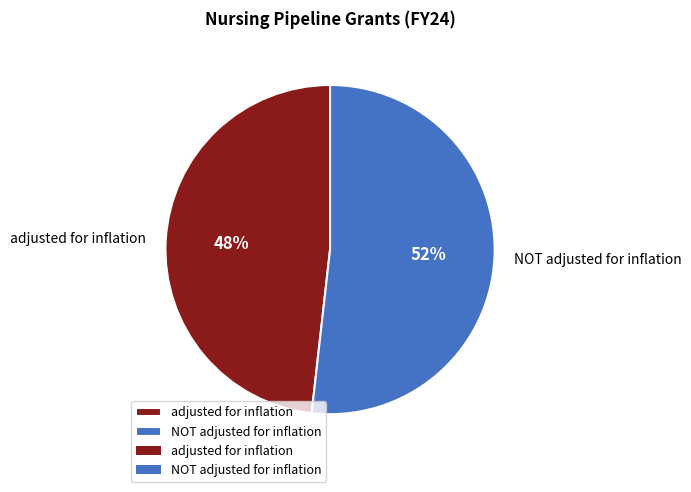

The NOT adjusted for inflation slice represents 52% of the pie. True or false?

True